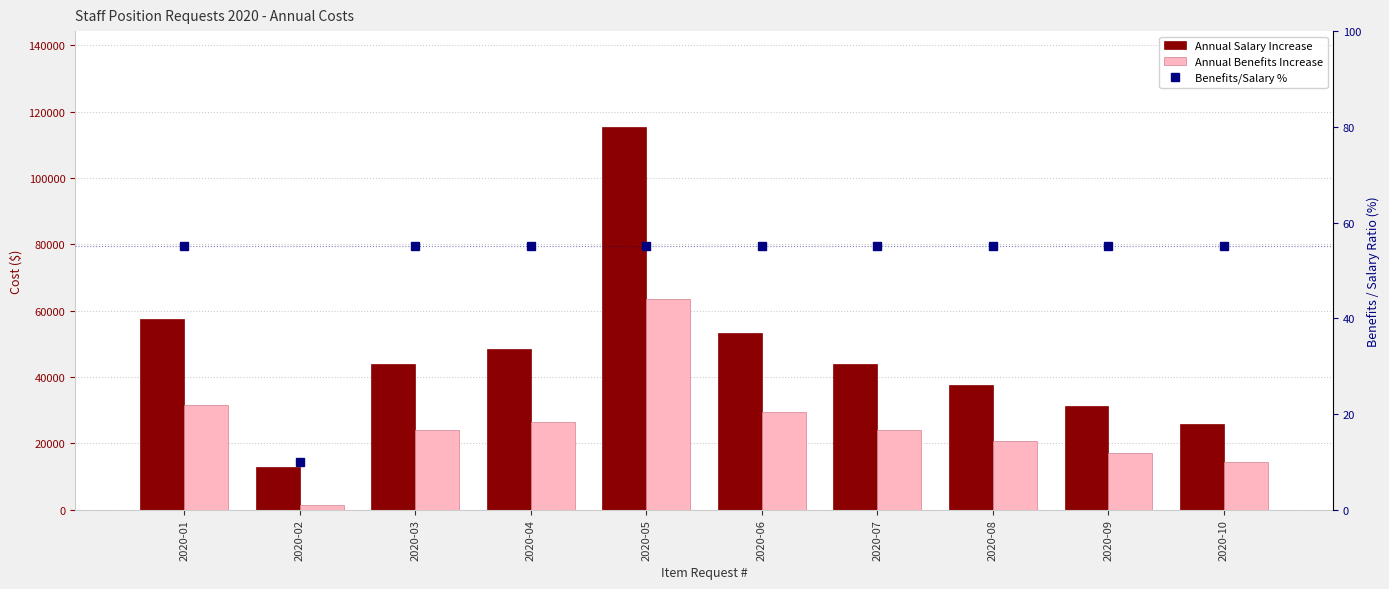

How many series are shown in this chart?

3